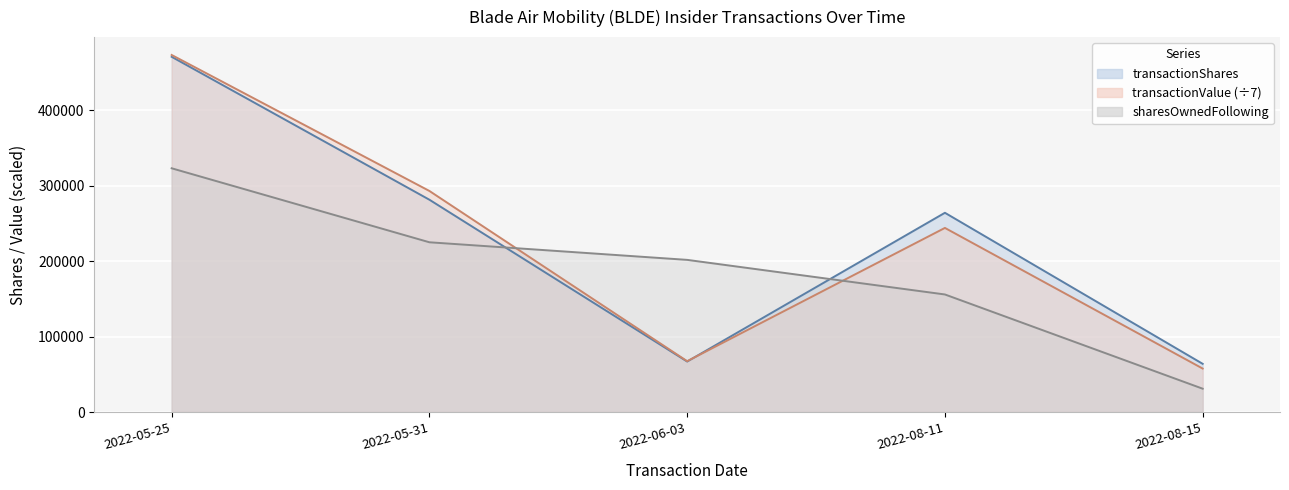

Reading left to right, transcribe all the data shown in this chart.

transactionShares: 470693.0	281303.0	66869.0	264000.0	63856.0
transactionValue: 473130.9	292911.3	67360.0	243944.0	57580.9
sharesOwnedFollowingTransaction: 322970.0	224914.0	201605.0	155755.0	30895.0